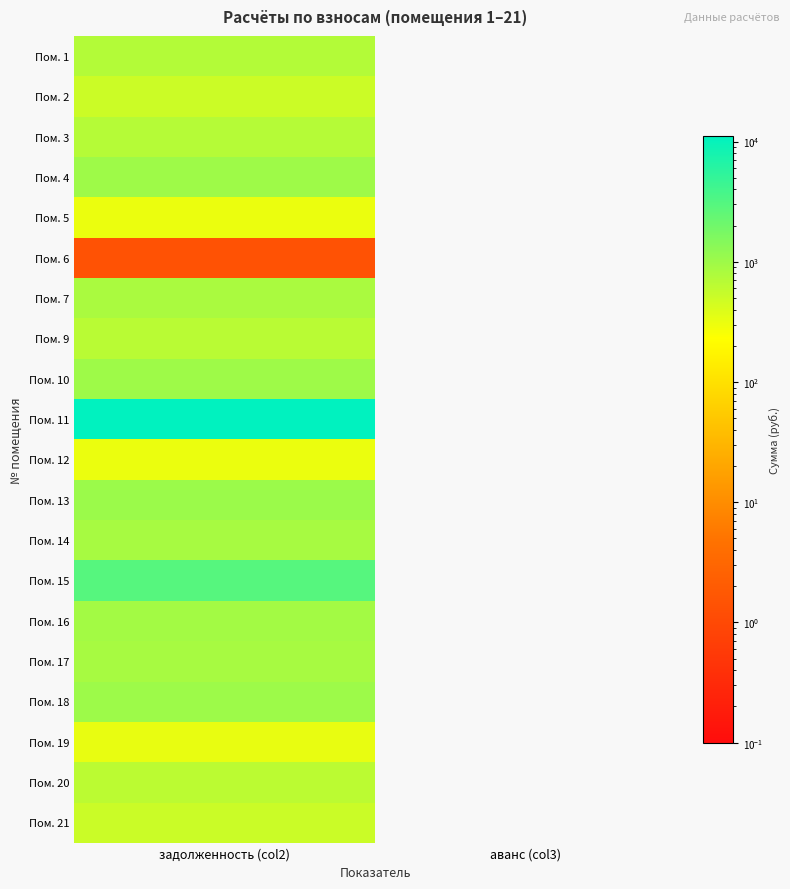

How many data points does each series have?

2